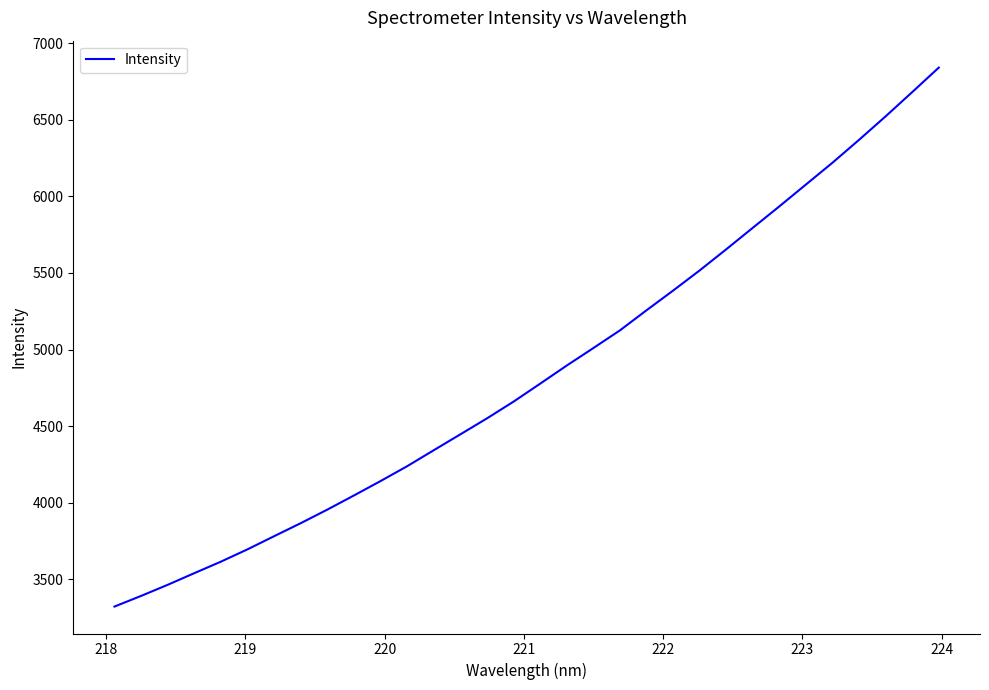

True or false: there are more than 2 points higher than both neighbors.

False